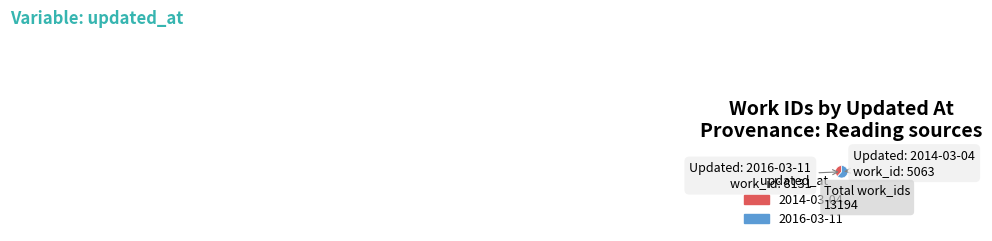

Is there any slice that represents more than half of the pie?

Yes